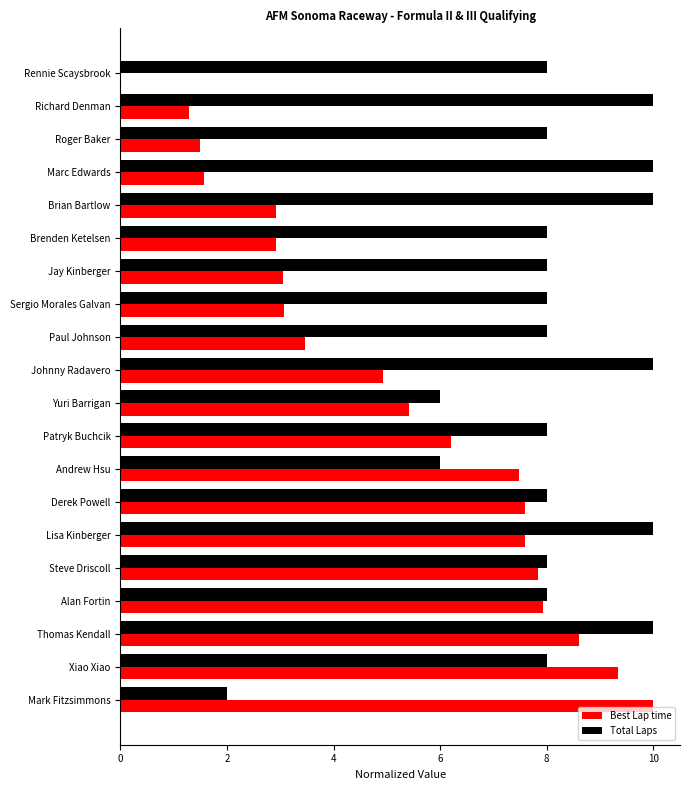

How many data points in Best Lap time are above 5?

10